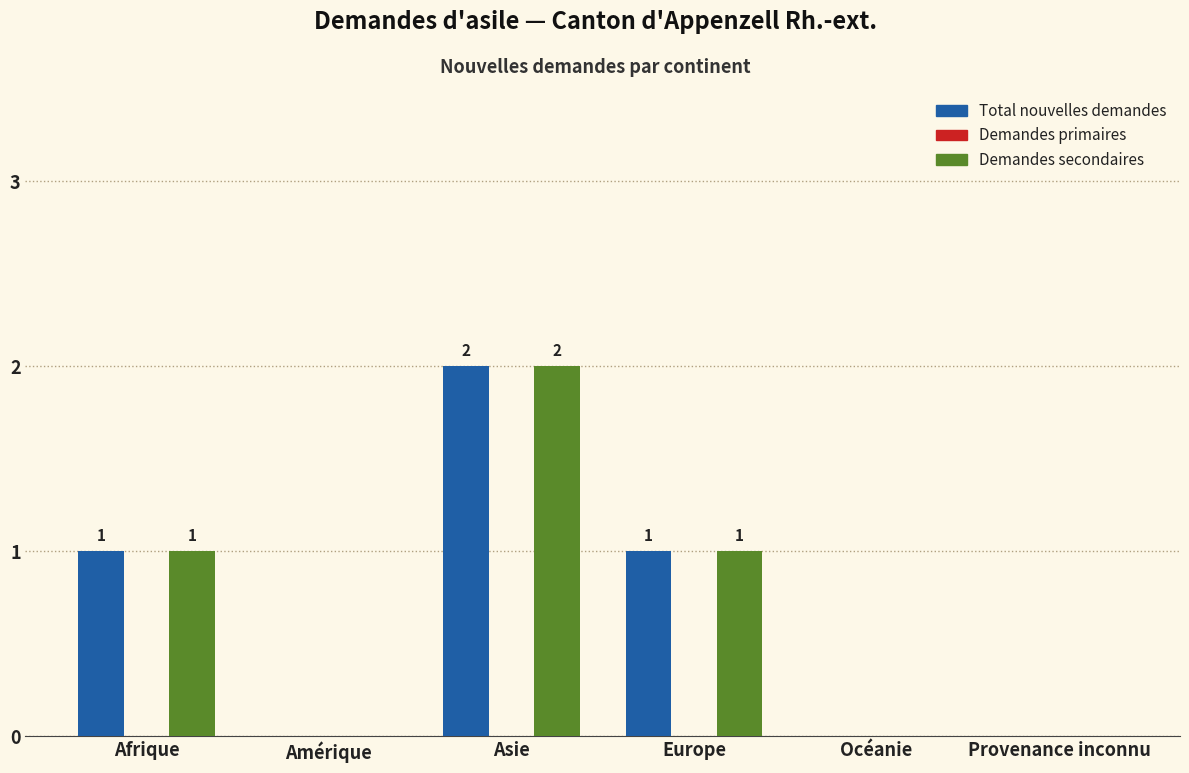

How many Total nouvelles demandes values are between 0 and 1?

5